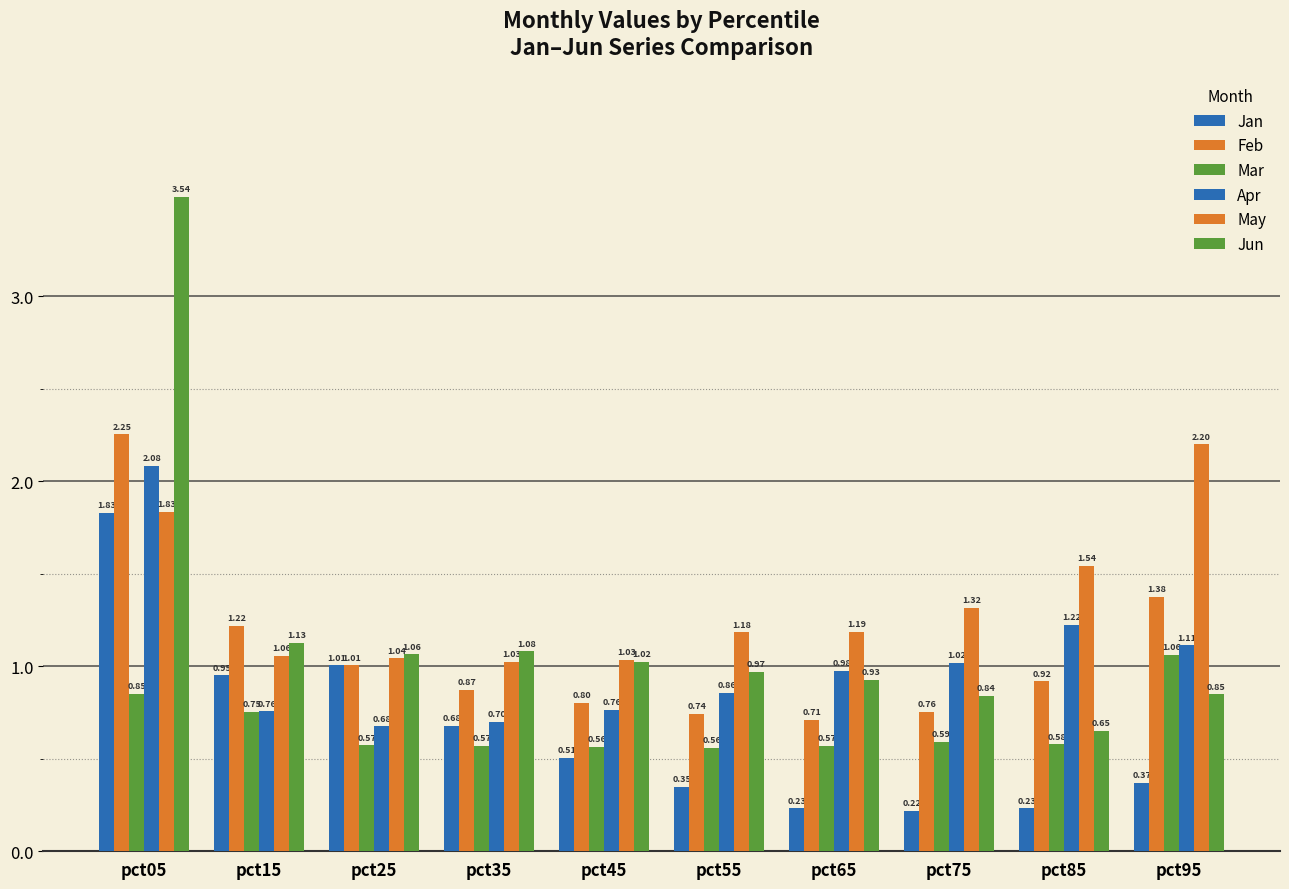

Which series has the largest range (max minus min)?

Jun